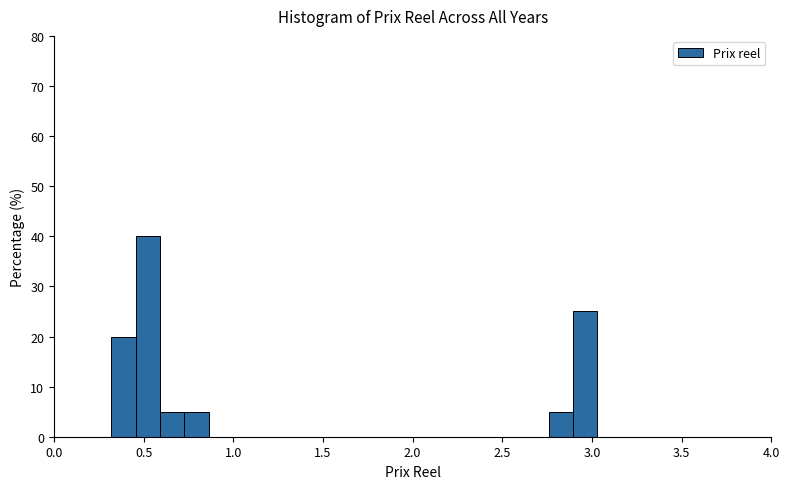

Read against the x-axis, roughly where is the centre of the tallest bar?

0.50